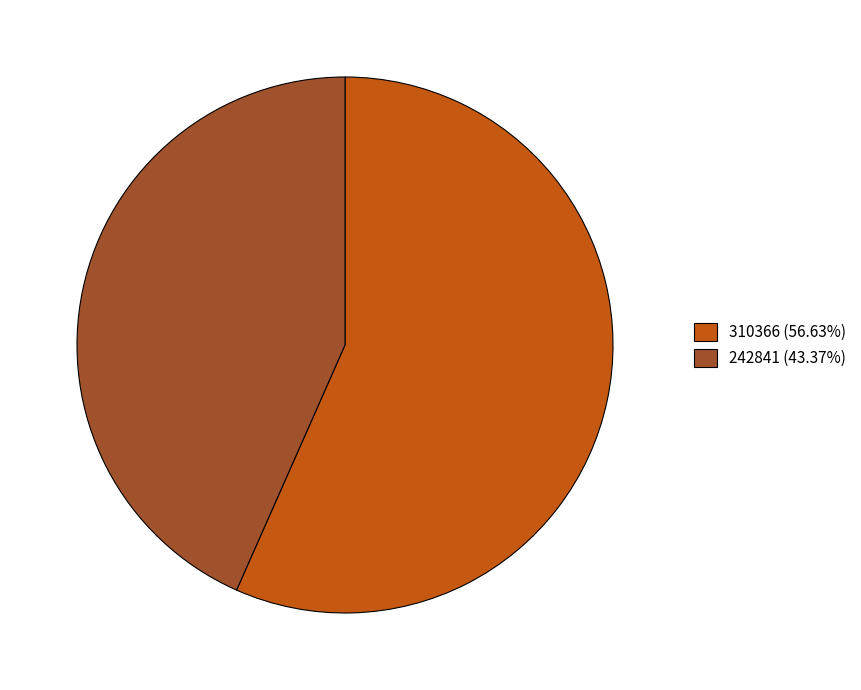

Is the sum of 242841 (43.37%) and 310366 (56.63%) greater than half?

Yes